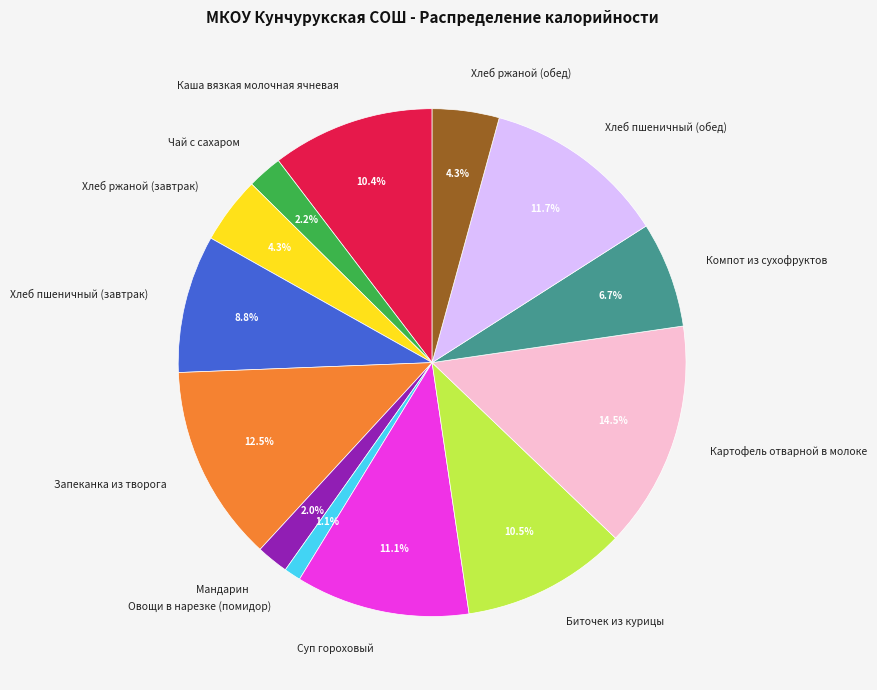

The Каша вязкая молочная ячневая slice represents 1% of the pie. True or false?

False